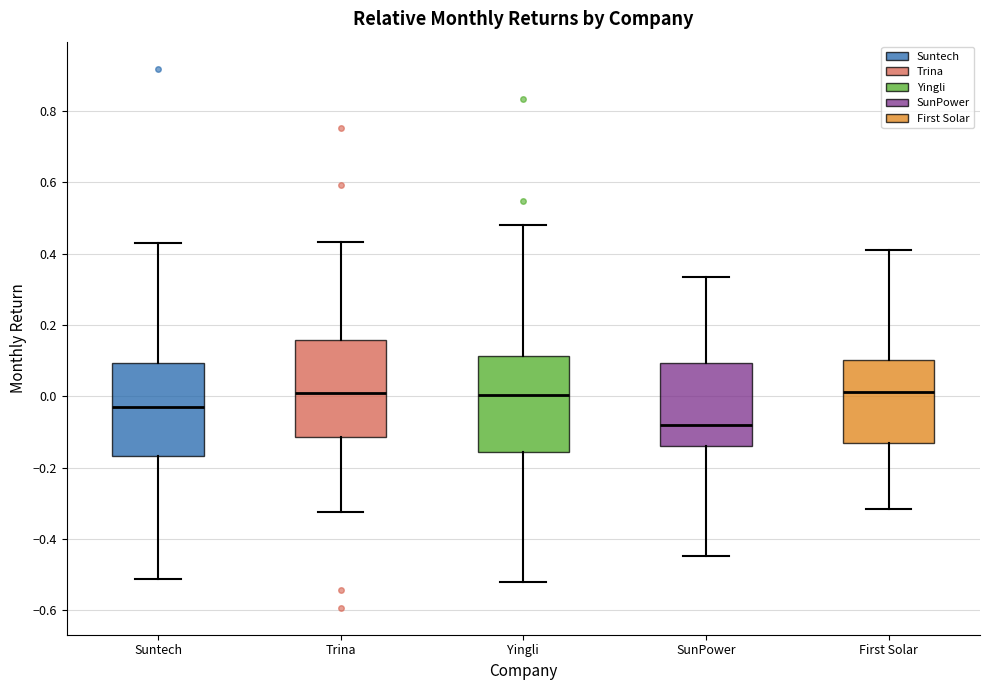

Reading left to right, read every box against the y-axis: the position of its median line, the range the box covers, and the ends of its whiskers. The values are not printed on the chart, so give them approximately, as read against the axis.

Suntech: median -0.04, box -0.16 to 0.10, whiskers -0.52 to 0.42
Trina: median 0.00, box -0.12 to 0.16, whiskers -0.32 to 0.44
Yingli: median 0.00, box -0.16 to 0.12, whiskers -0.52 to 0.48
SunPower: median -0.08, box -0.14 to 0.10, whiskers -0.44 to 0.34
First Solar: median 0.02, box -0.14 to 0.10, whiskers -0.32 to 0.42